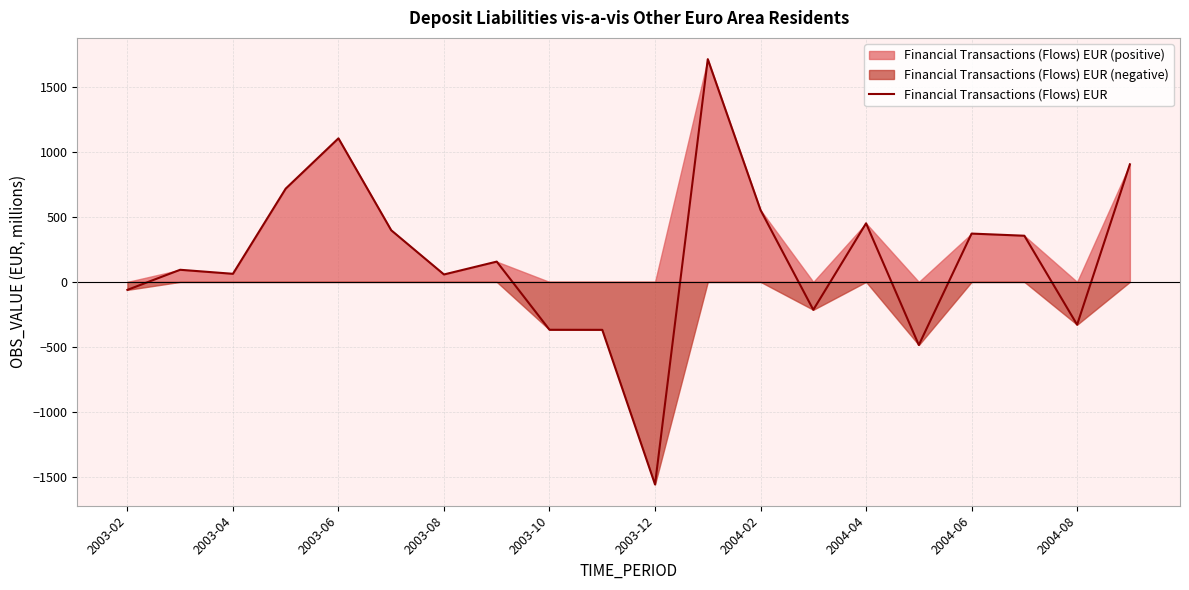

The value of Financial Transactions (Flows) EUR at 2004-06 is 227.6. True or false?

False